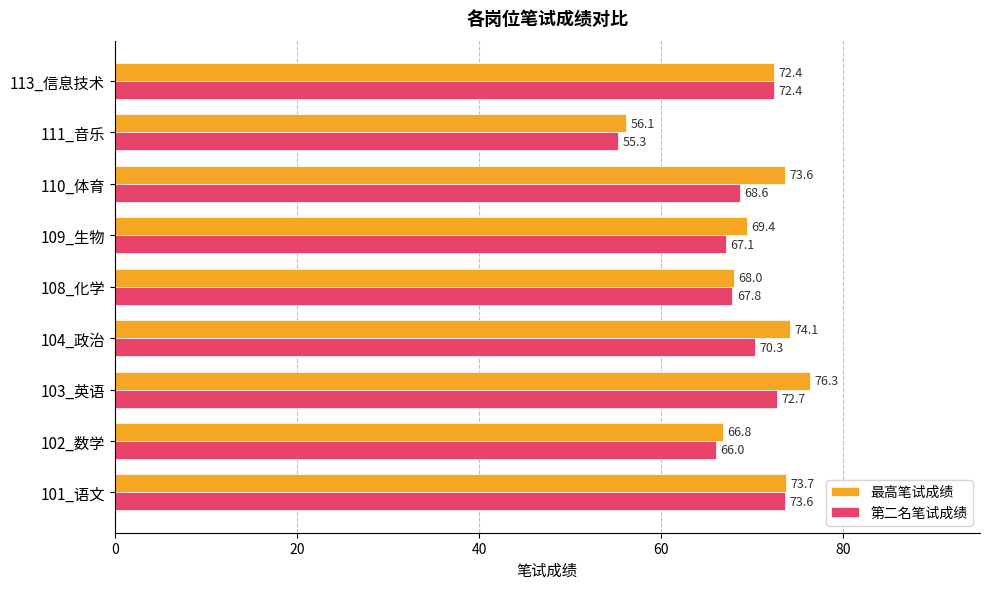

Count the number of categories in the chart.

9